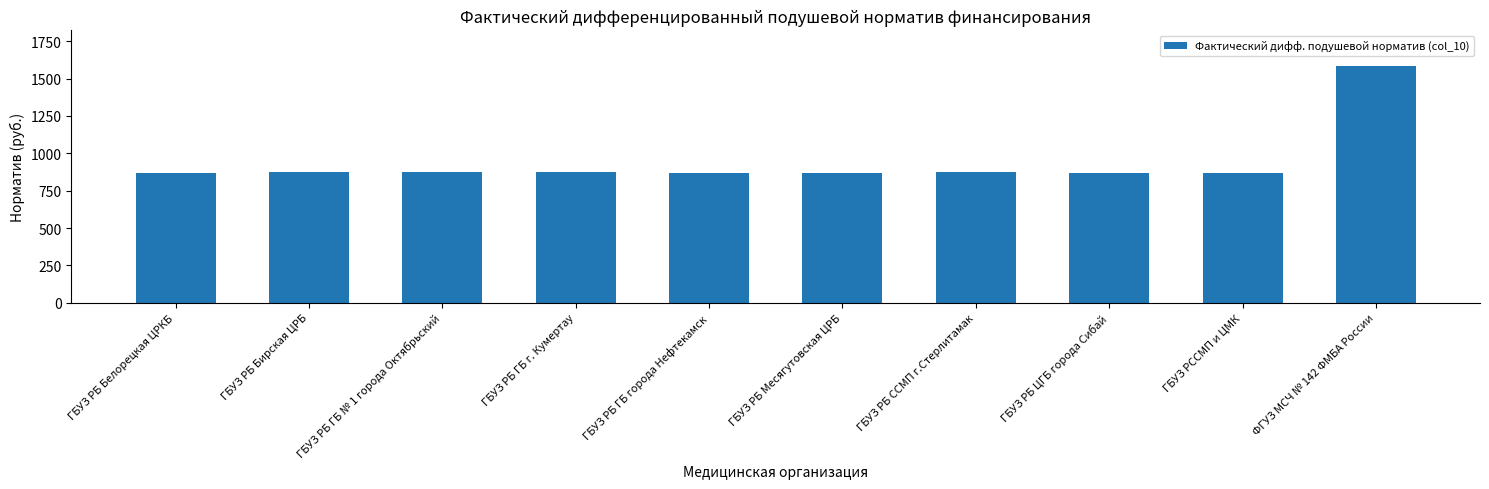

What is the difference between the maximum and second lowest values?

716.5